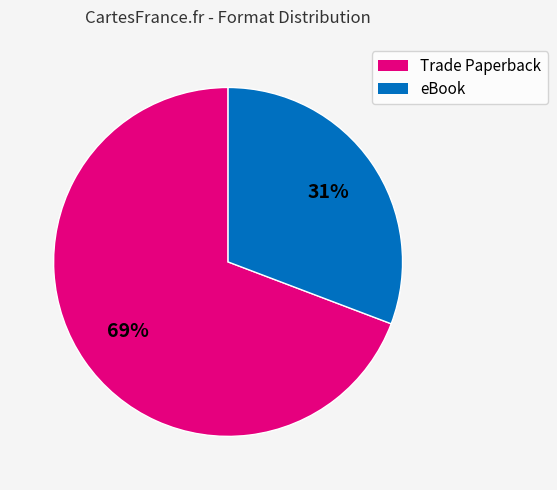

Which has a higher value, eBook or Trade Paperback?

Trade Paperback